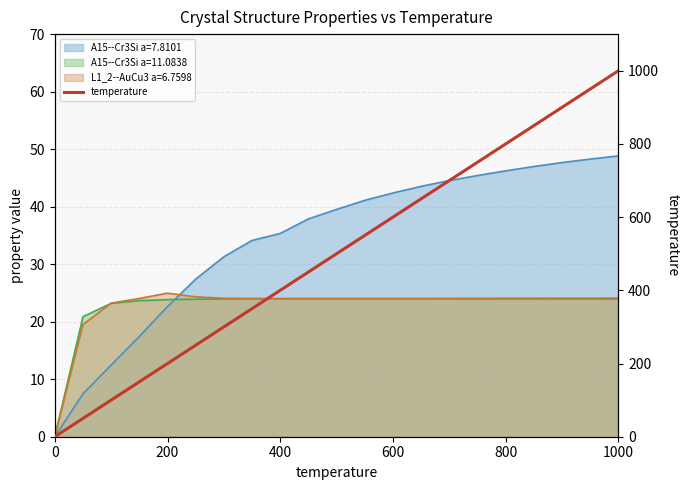

How many lines are shown in the chart?

1